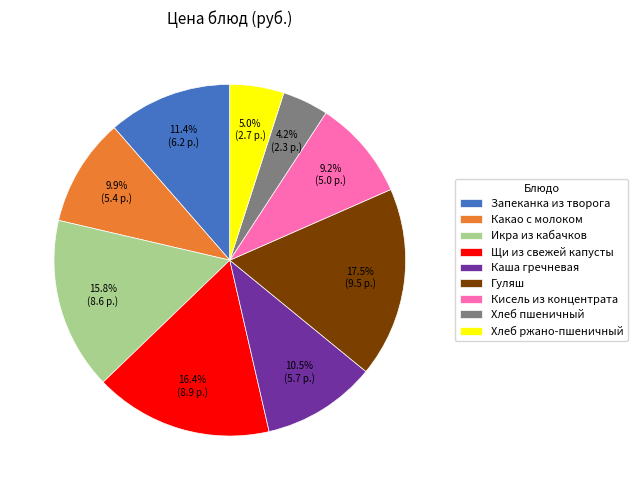

Approximately how many times larger is the value at Запеканка из творога compared to Щи из свежей капусты?

0.7